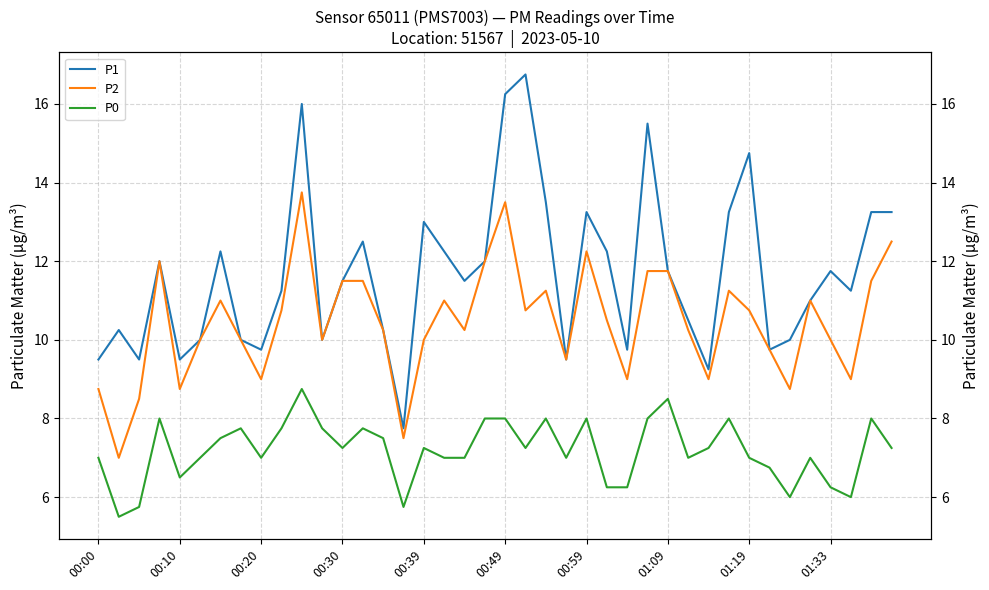

How many interior local valleys does the P1 series have?

11